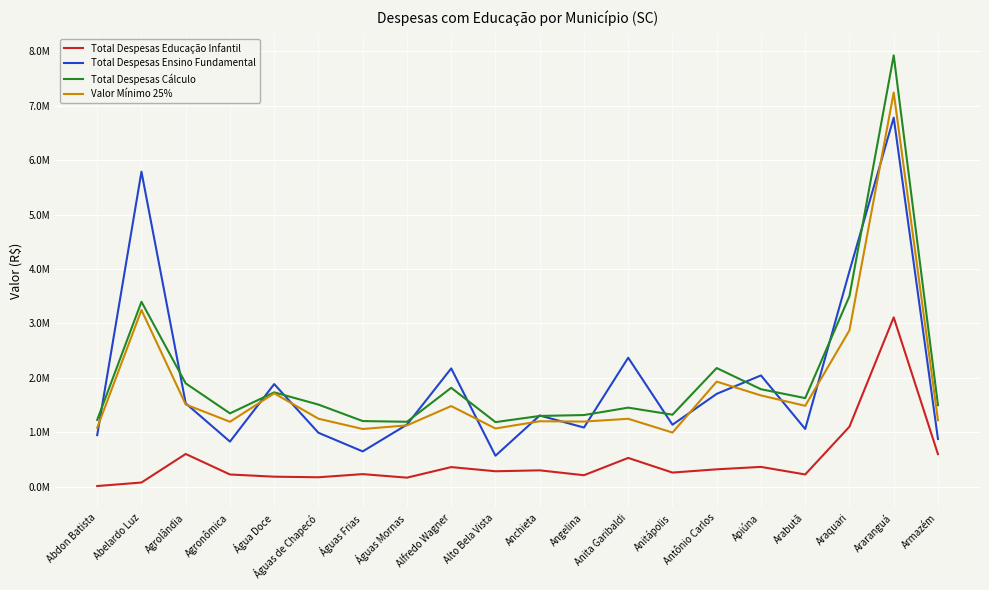

What is the value of the Total Despesas Educação Infantil point at the 16th from the left?

365188.1